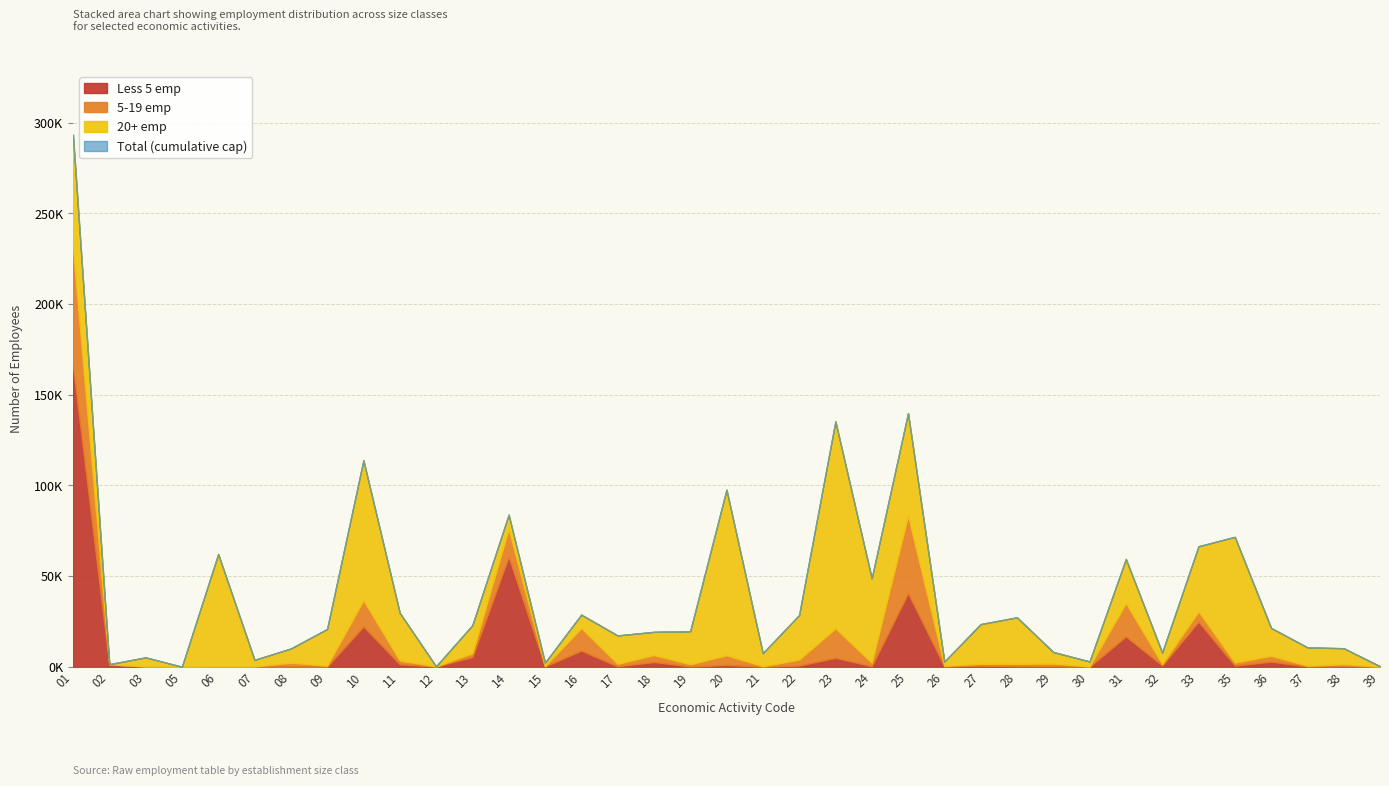

Count the number of categories in the chart.

37